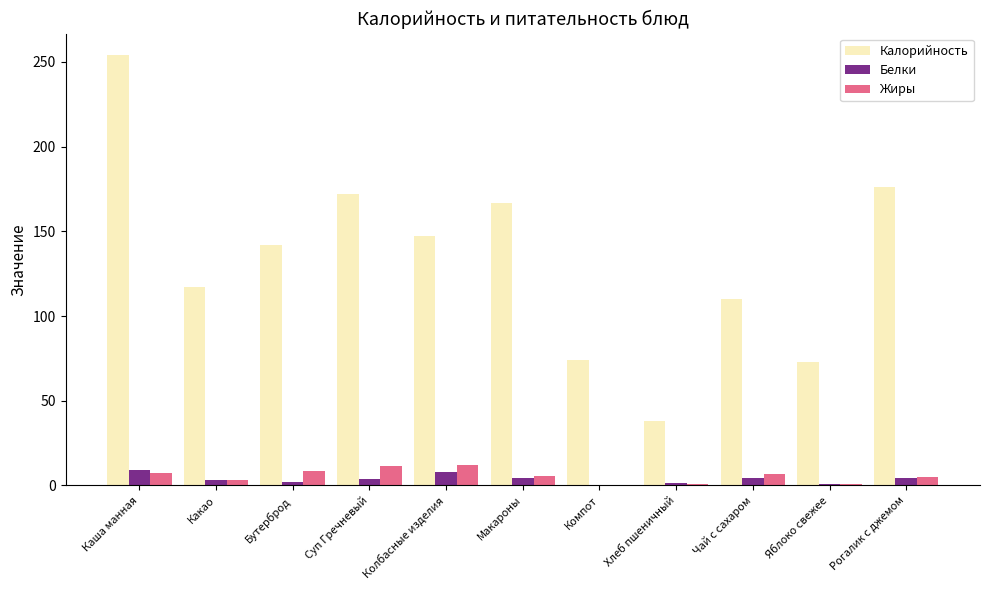

The value of Жиры at Каша манная is 7.3. True or false?

True